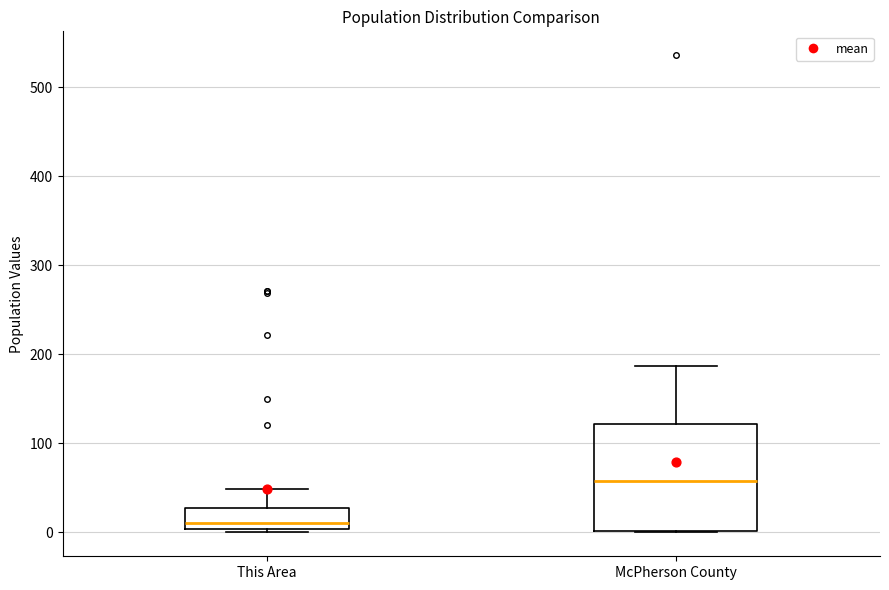

Where does the upper whisker of the box for McPherson County end on the y-axis? The values are not printed on the chart, so give them approximately, as read against the axis.

190